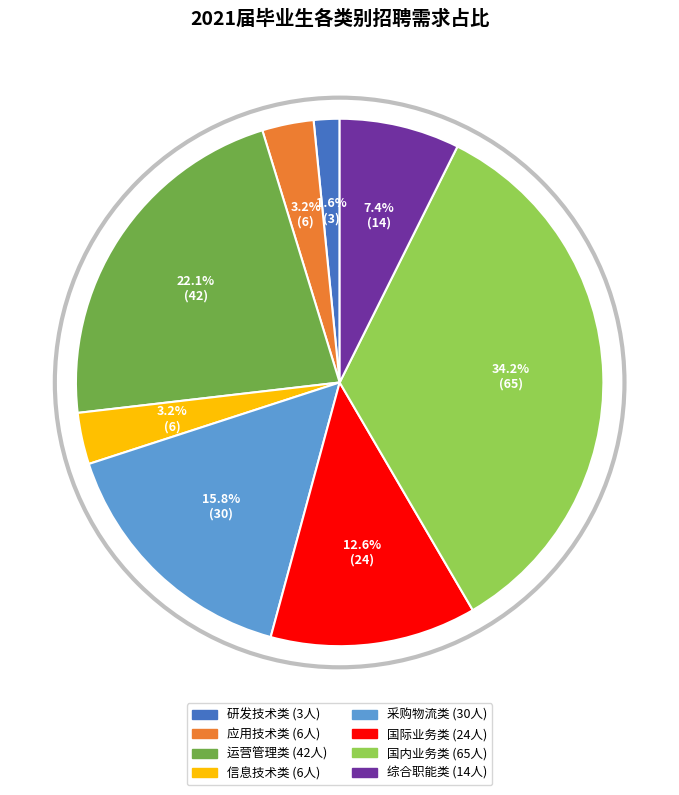

Is the sum of 研发技术类 and 国际业务类 greater than half?

No